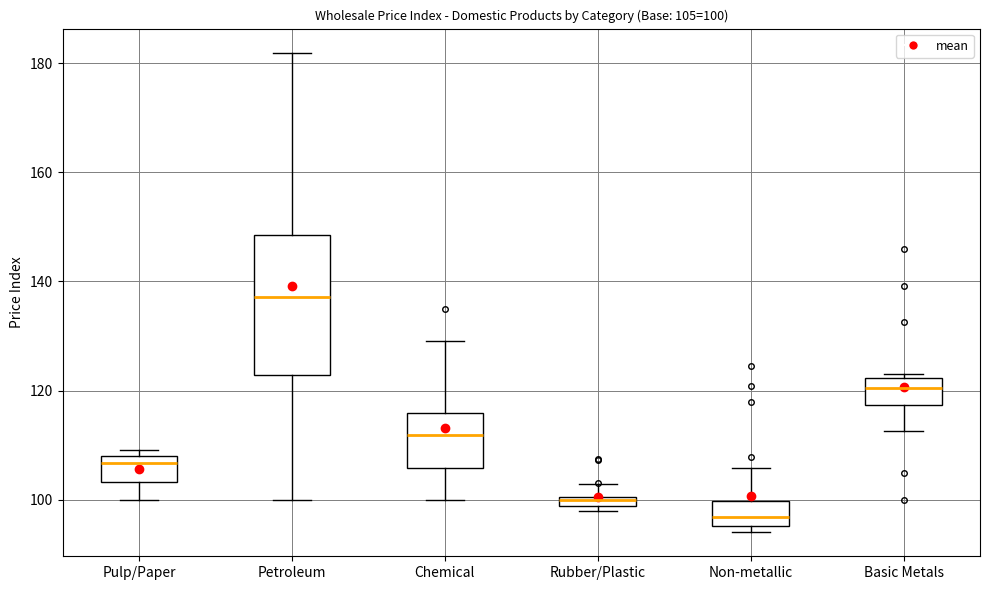

Which box is the tallest, from its lower edge to its upper edge?

Petroleum